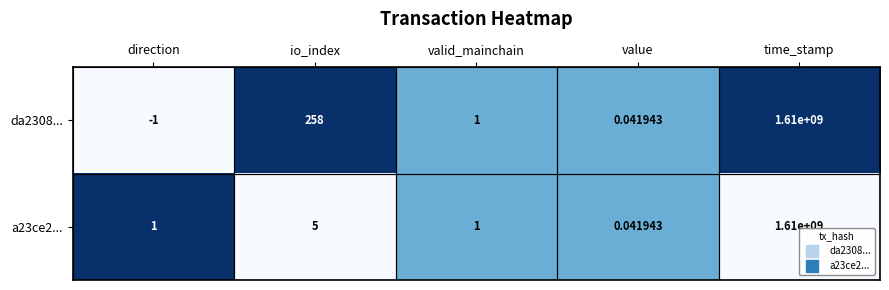

At which category is the sum across all series the highest?

time_stamp